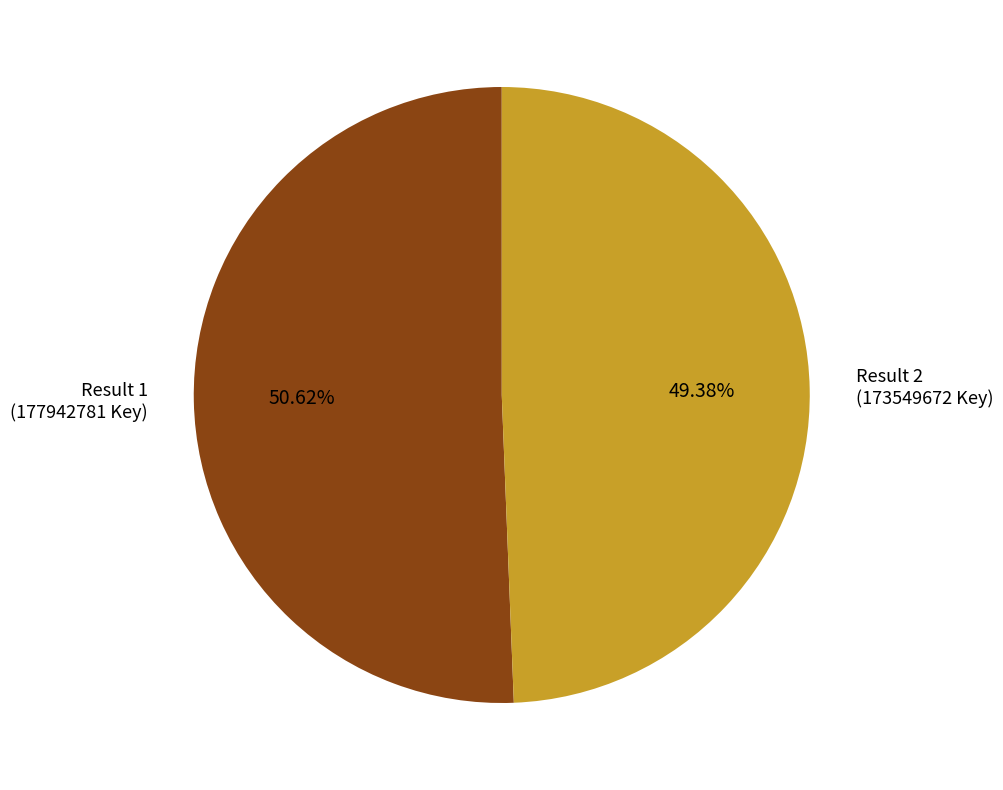

Combined, do Result 2 (173549672 Key) and Result 1 (177942781 Key) account for over 50%?

Yes